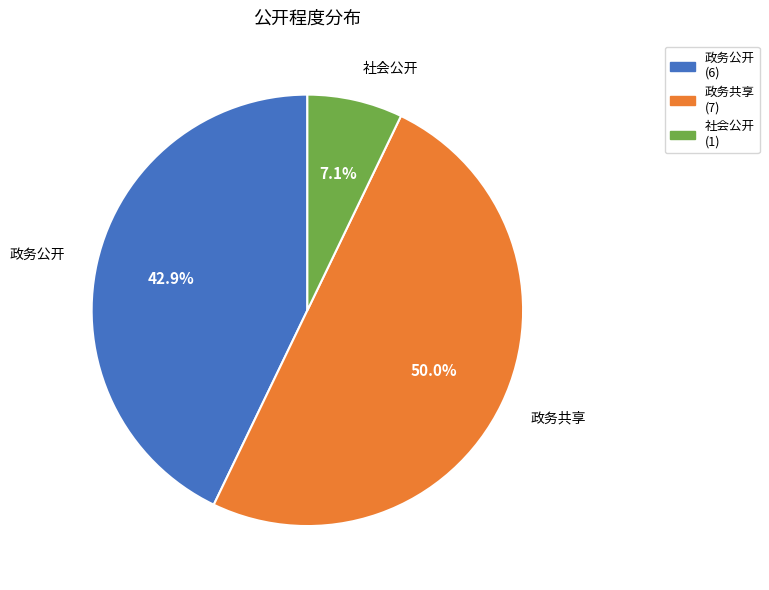

What is the total percentage of 社会公开 (1) and 政务公开 (6)?

50.0%